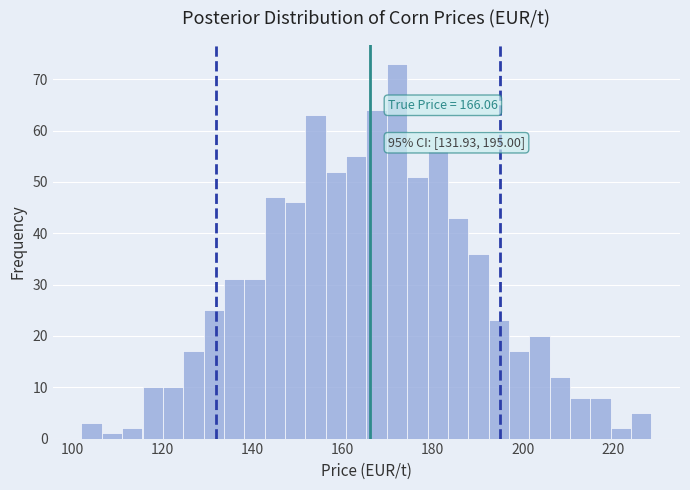

Read against the x-axis, roughly where is the centre of the tallest bar?

172